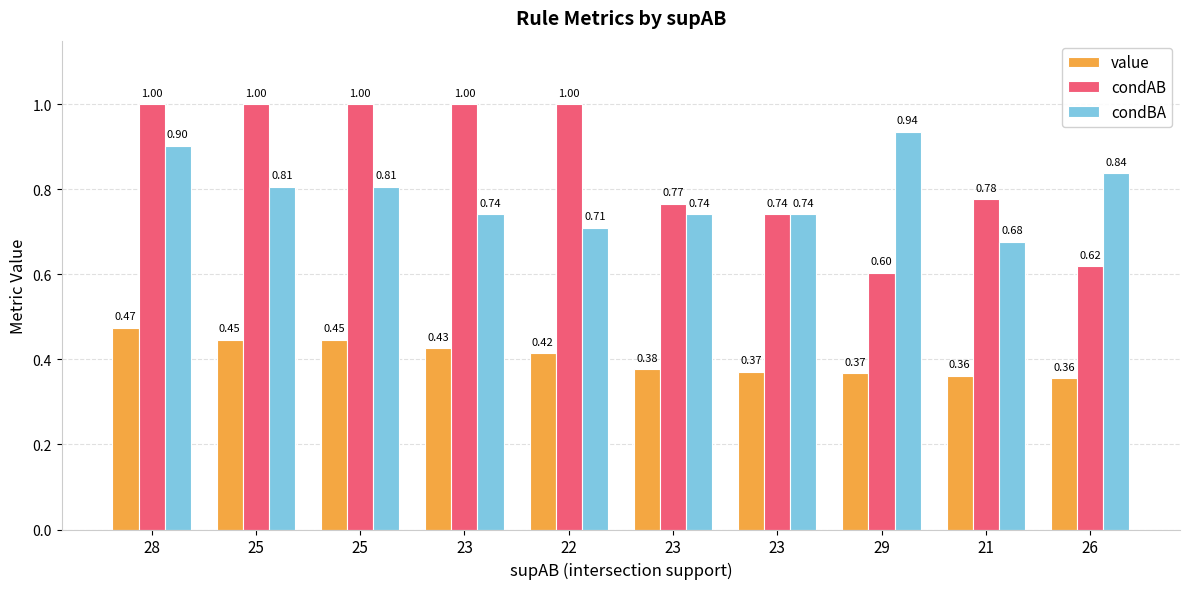

How many bars are there in each group?

3